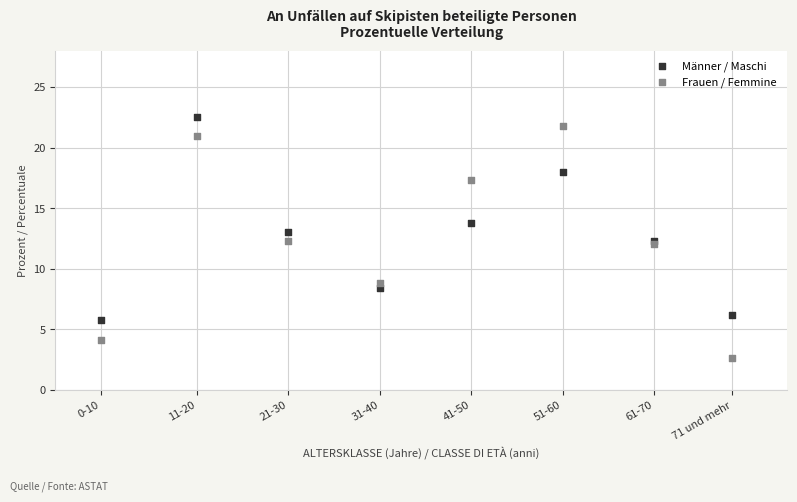

Which series reaches the maximum Y coordinate?

Männer / Maschi